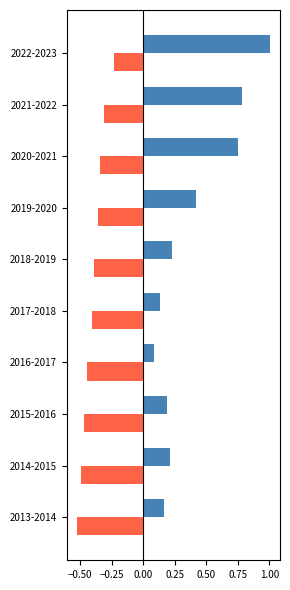

What is the spread (max minus min) of values at 2017-2018?

0.5